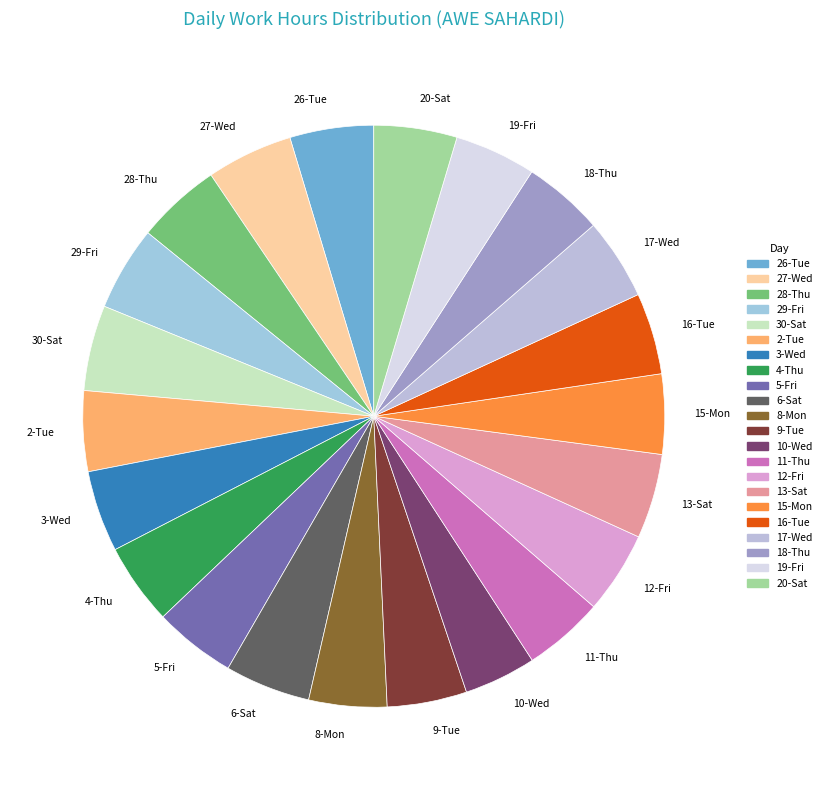

Approximately how many times larger is the value at 3-Wed compared to 27-Wed?

0.9